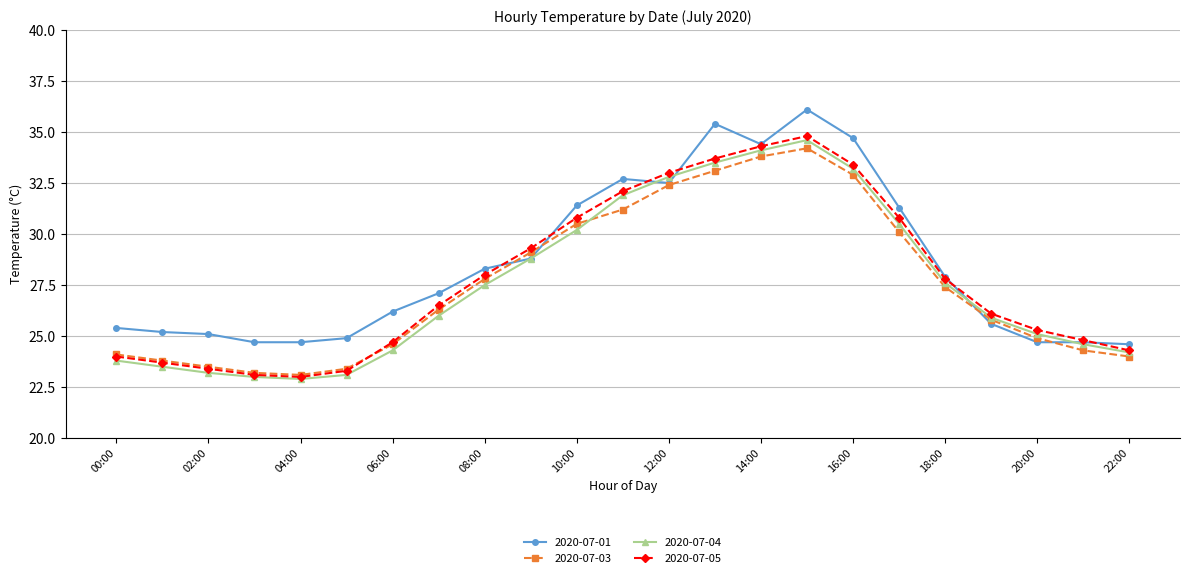

What is the value of the 2020-07-01 point at the 4th from the left?

24.7